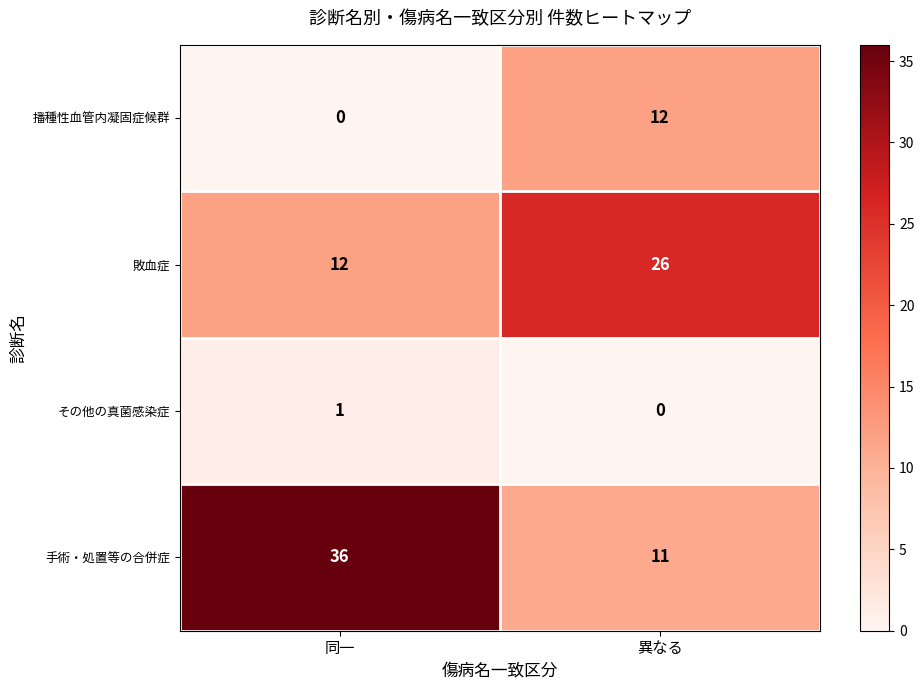

Which series has the largest total across all categories?

手術・処置等の合併症